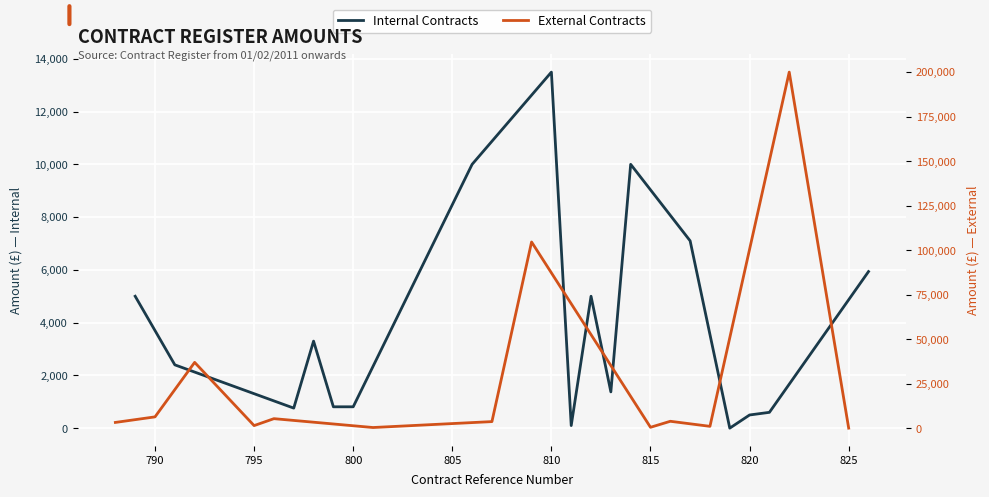

How many values exceed 2400?

8